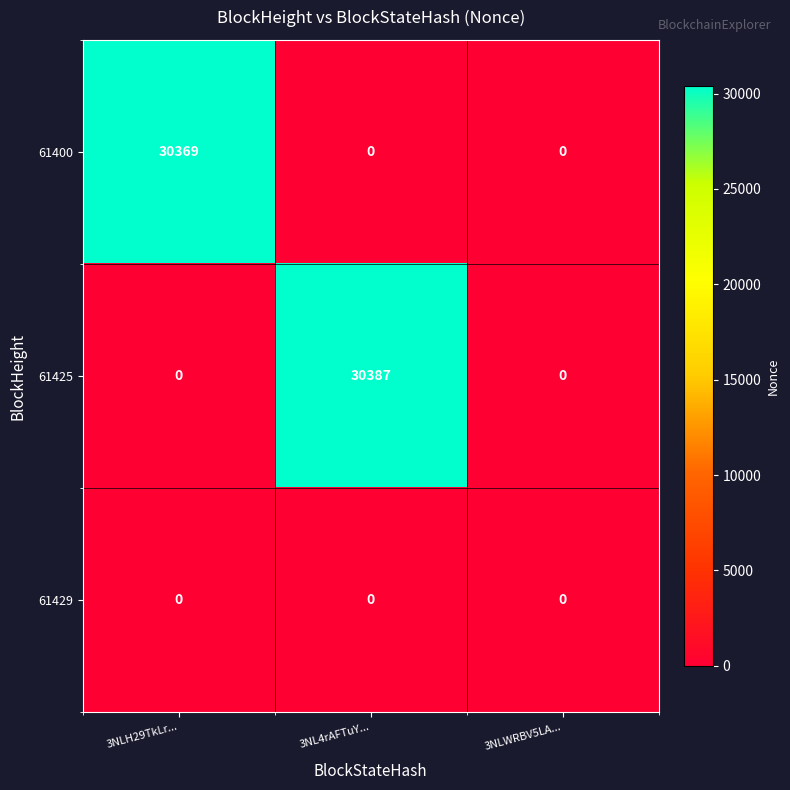

Reading right to left, list all the values displayed in this chart.

61400: 3NLWRBV5LA...=0	3NL4rAFTuY...=0	3NLH29TkLr...=30369
61425: 3NLWRBV5LA...=0	3NL4rAFTuY...=30387	3NLH29TkLr...=0
61429: 3NLWRBV5LA...=0	3NL4rAFTuY...=0	3NLH29TkLr...=0